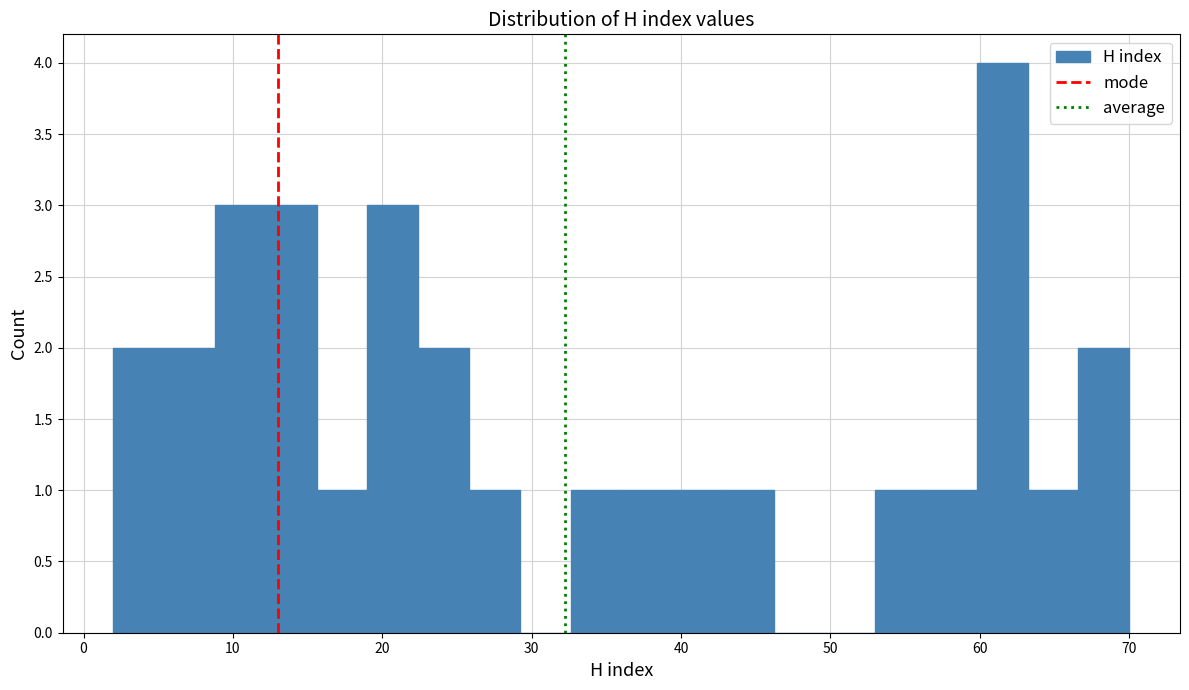

Read against the x-axis, roughly where is the centre of the tallest bar?

62